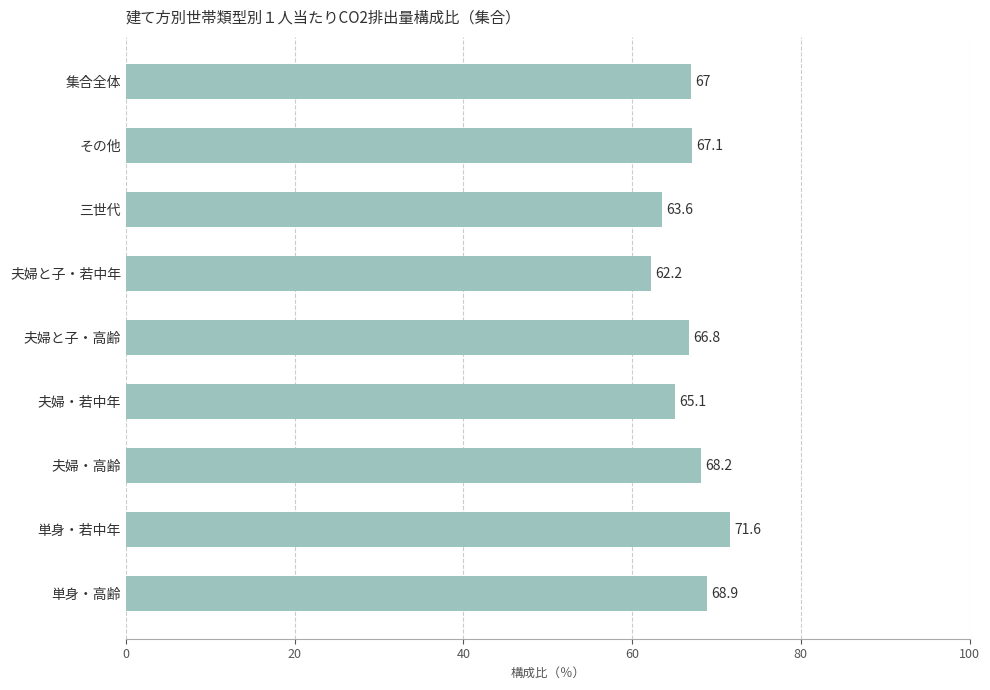

Which category has the highest value across all series?

単身・若中年